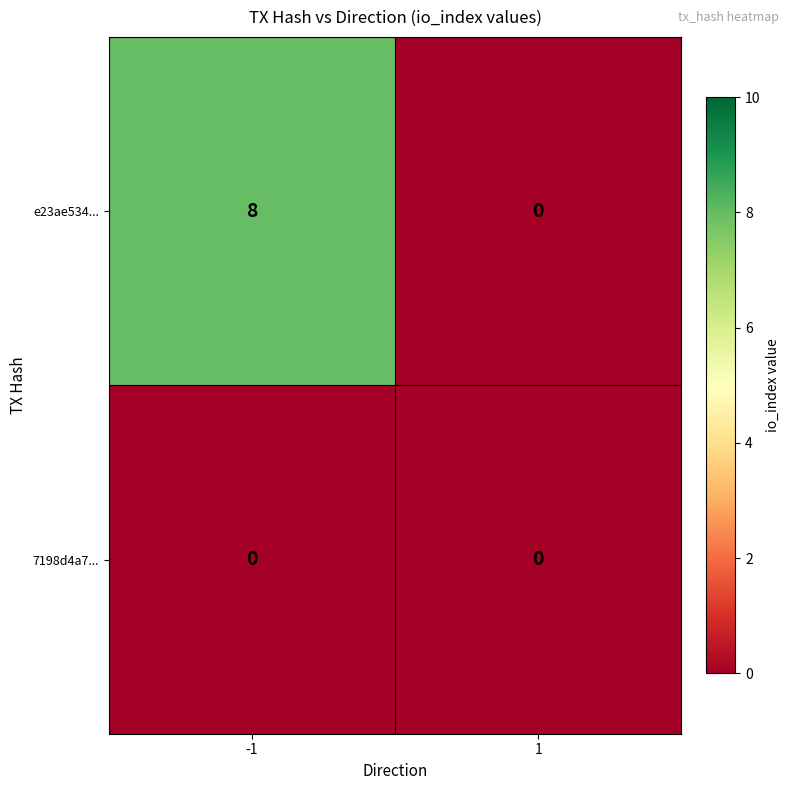

Rank the series by their maximum value, from lowest to highest.

7198d4a7..., e23ae534...